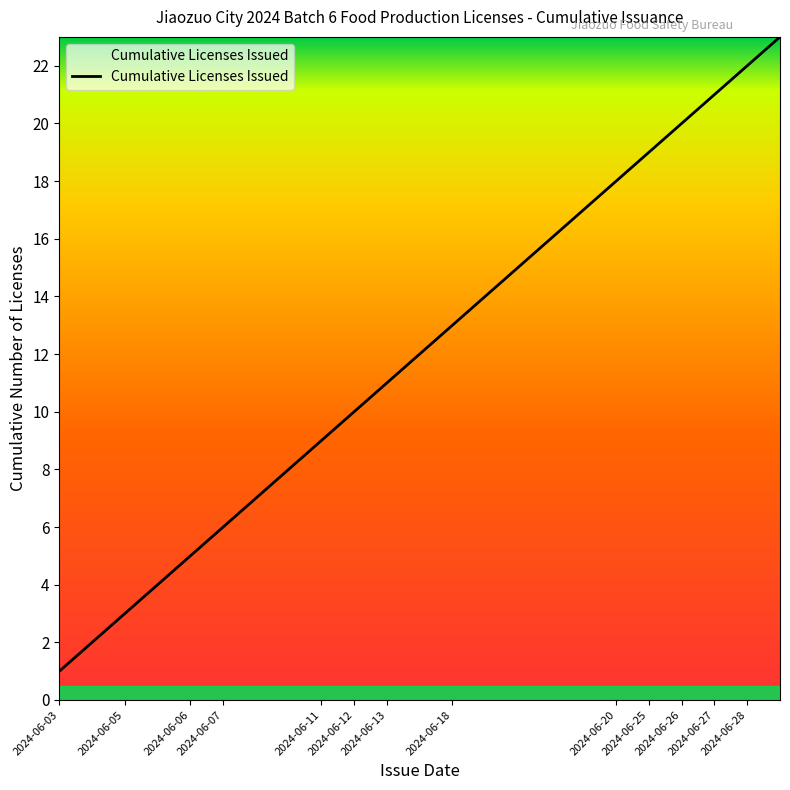

What is the average value?

12